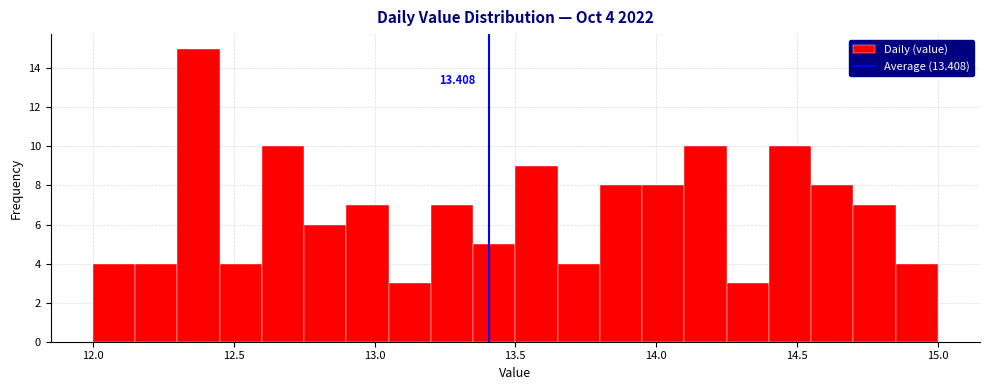

Around what value on the x-axis is the tallest bar? Give the approximate position of its centre, as read against the axis.

12.40